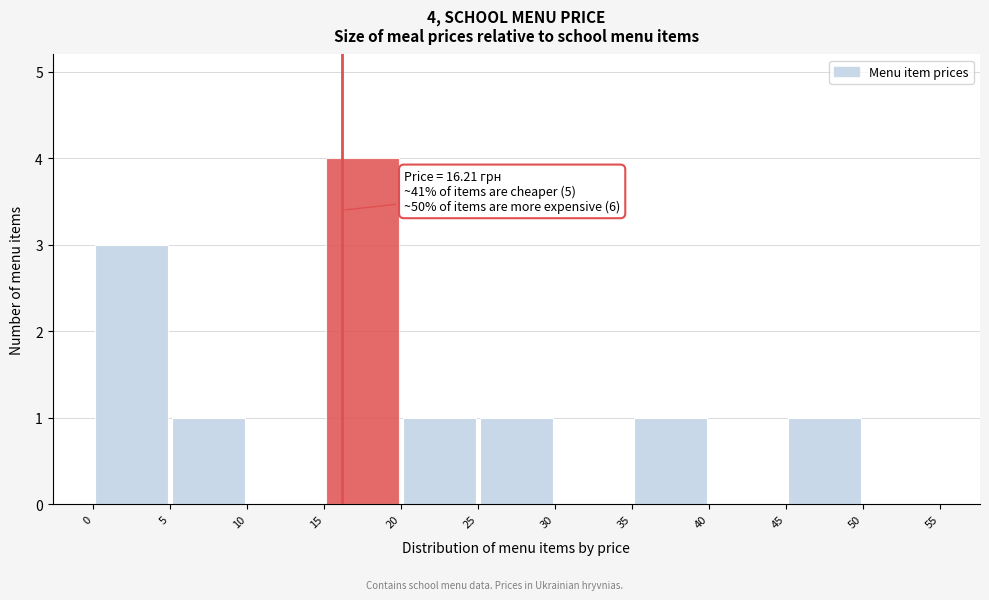

Over which range of the x-axis is the bar tallest?

15 to 20